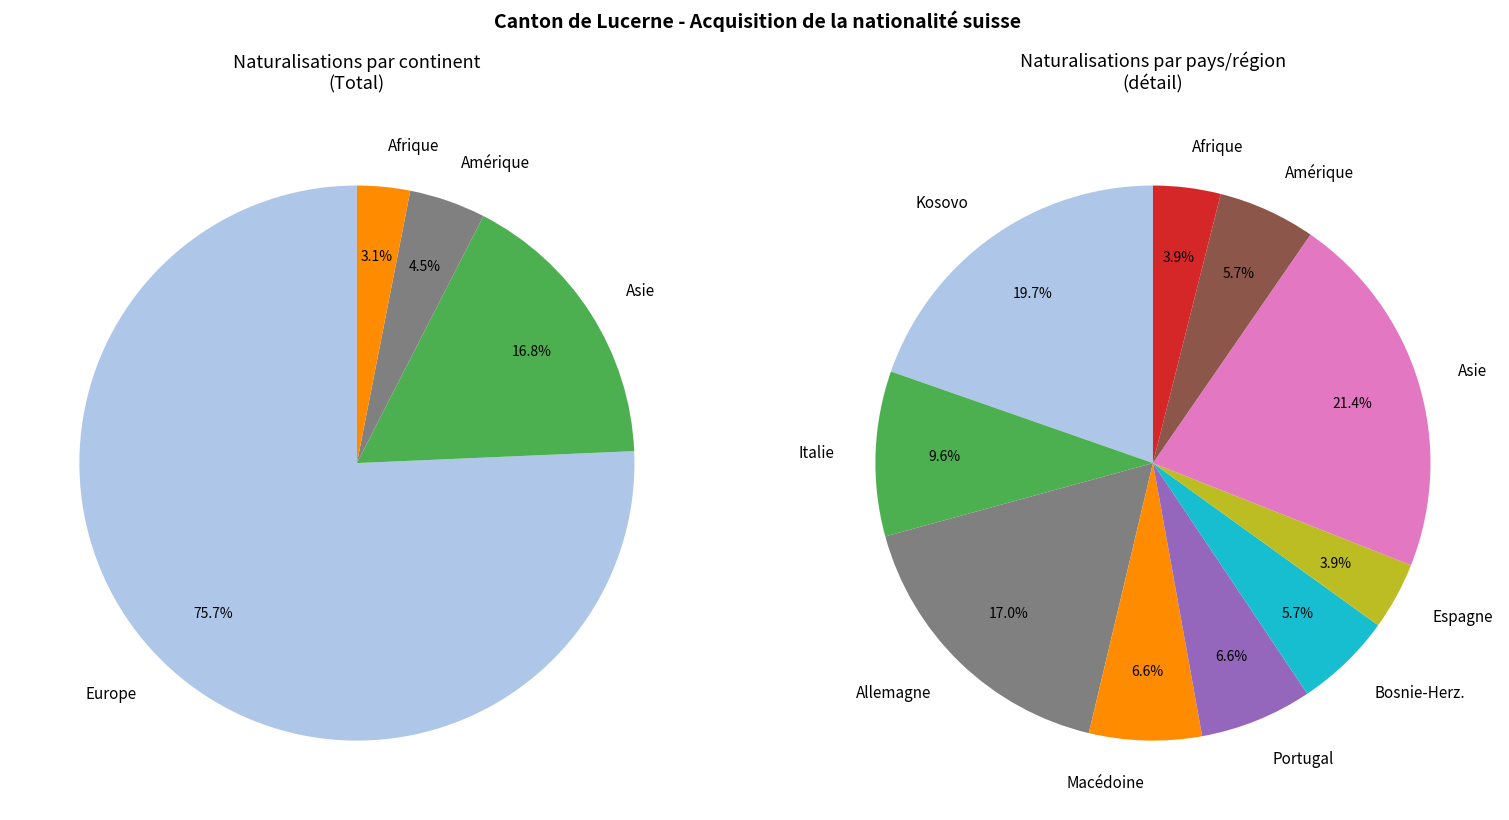

To the nearest percent, what is the combined percentage of Amérique and Océanie?

4%